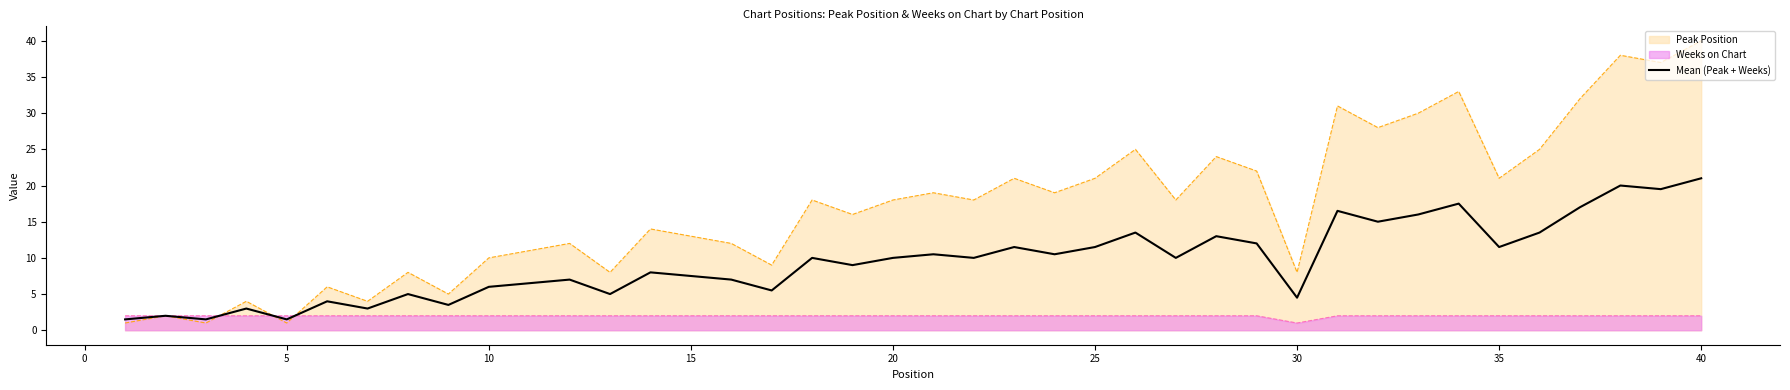

Rank the series by their maximum value, from lowest to highest.

Weeks on Chart, Mean (Peak + Weeks), Peak Position